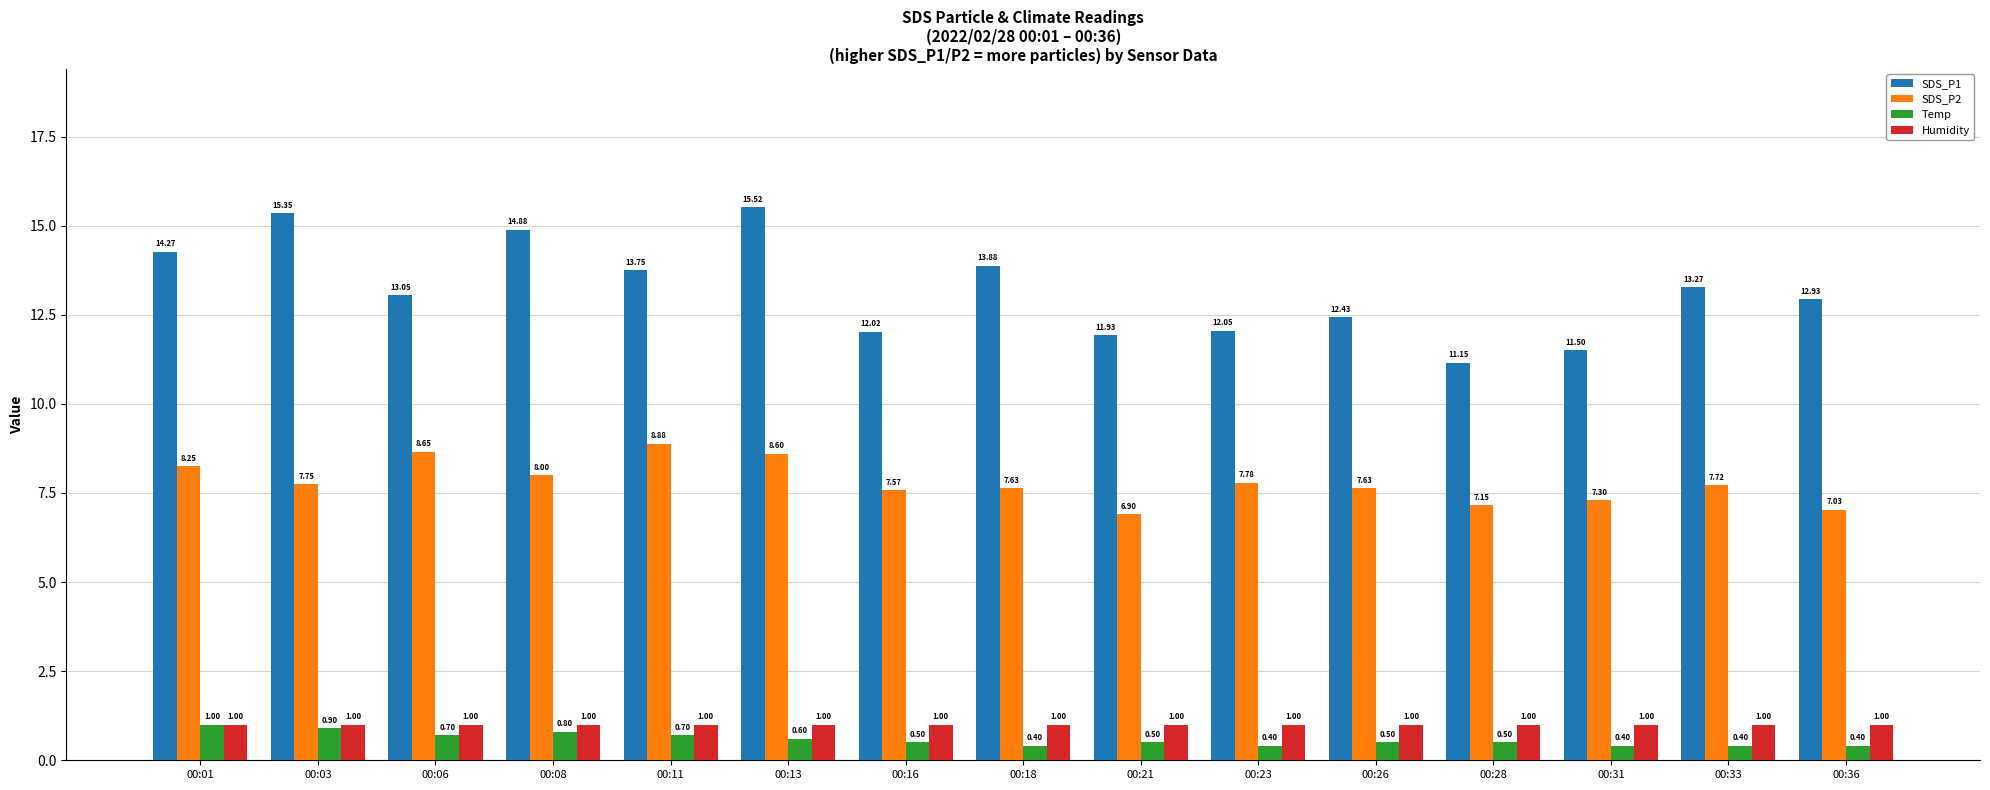

Rank the series at 00:28 from highest to lowest value.

SDS_P1, SDS_P2, Humidity, Temp